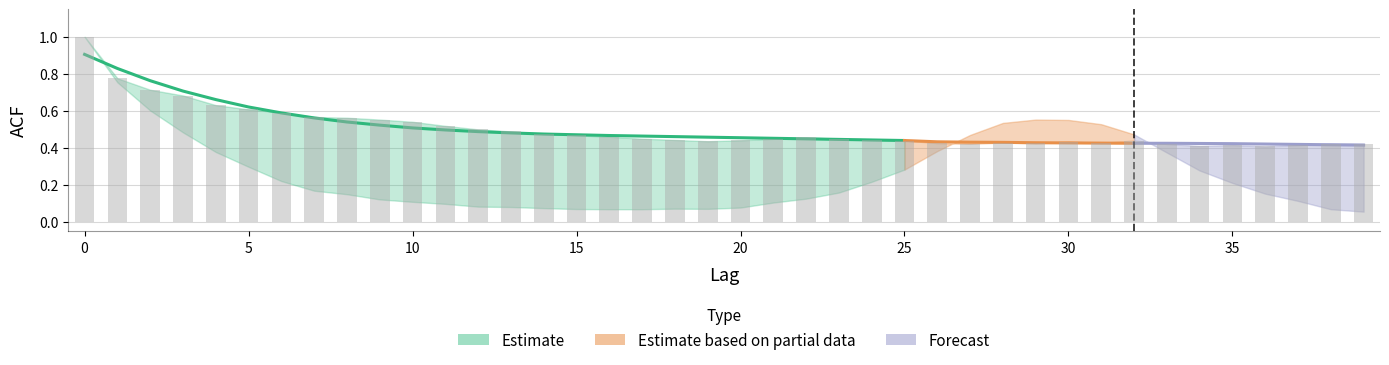

List the labels in order of acf_shown_smooth value, smallest first.

39, 38, 37, 36, 35, 34, 32, 33, 31, 30, 29, 28, 27, 26, 25, 24, 23, 22, 21, 20, 19, 18, 17, 16, 15, 14, 13, 12, 11, 10, 9, 8, 7, 6, 5, 4, 3, 2, 1, 0